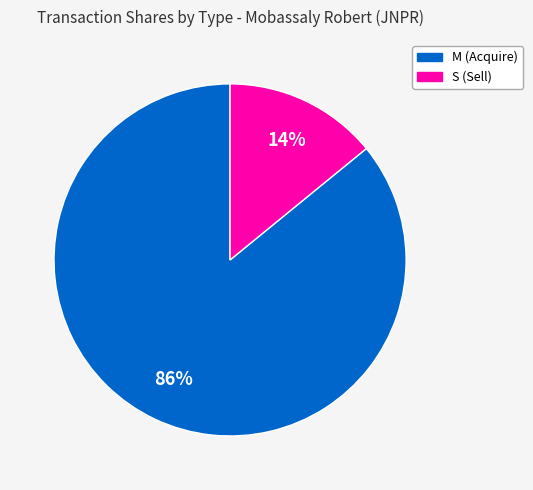

To the nearest percent, what is the difference between the largest and smallest slice percentages?

72%